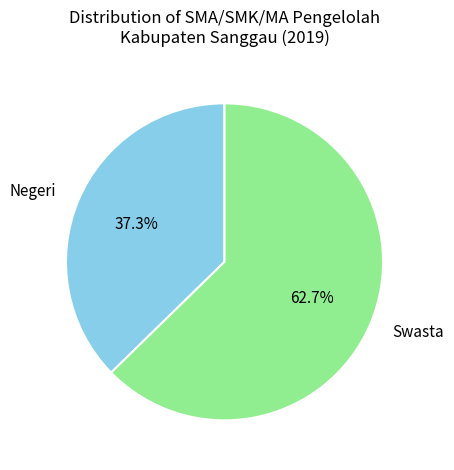

Count the number of slices in the pie.

2